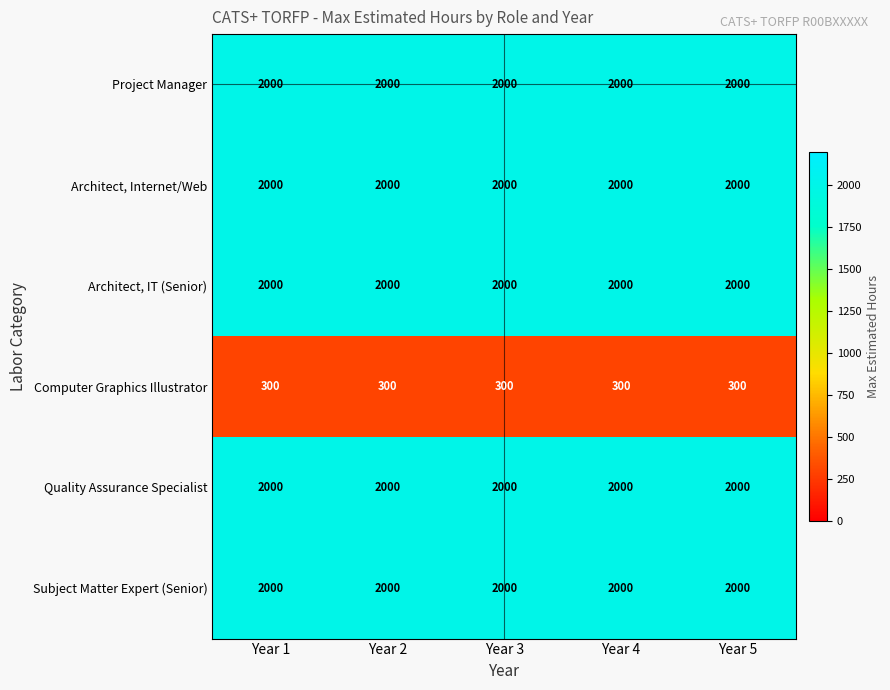

True or false: Quality Assurance Specialist has a value of 2000 at Year 4.

True